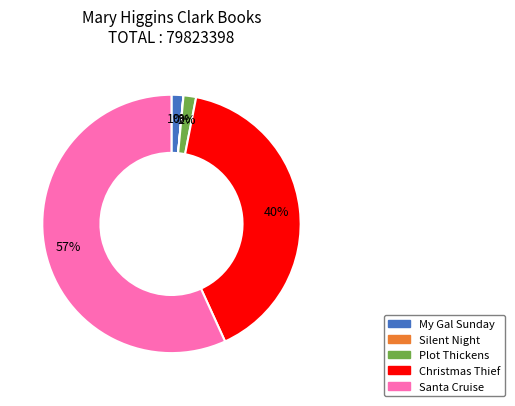

Is Santa Cruise the majority of the pie?

Yes